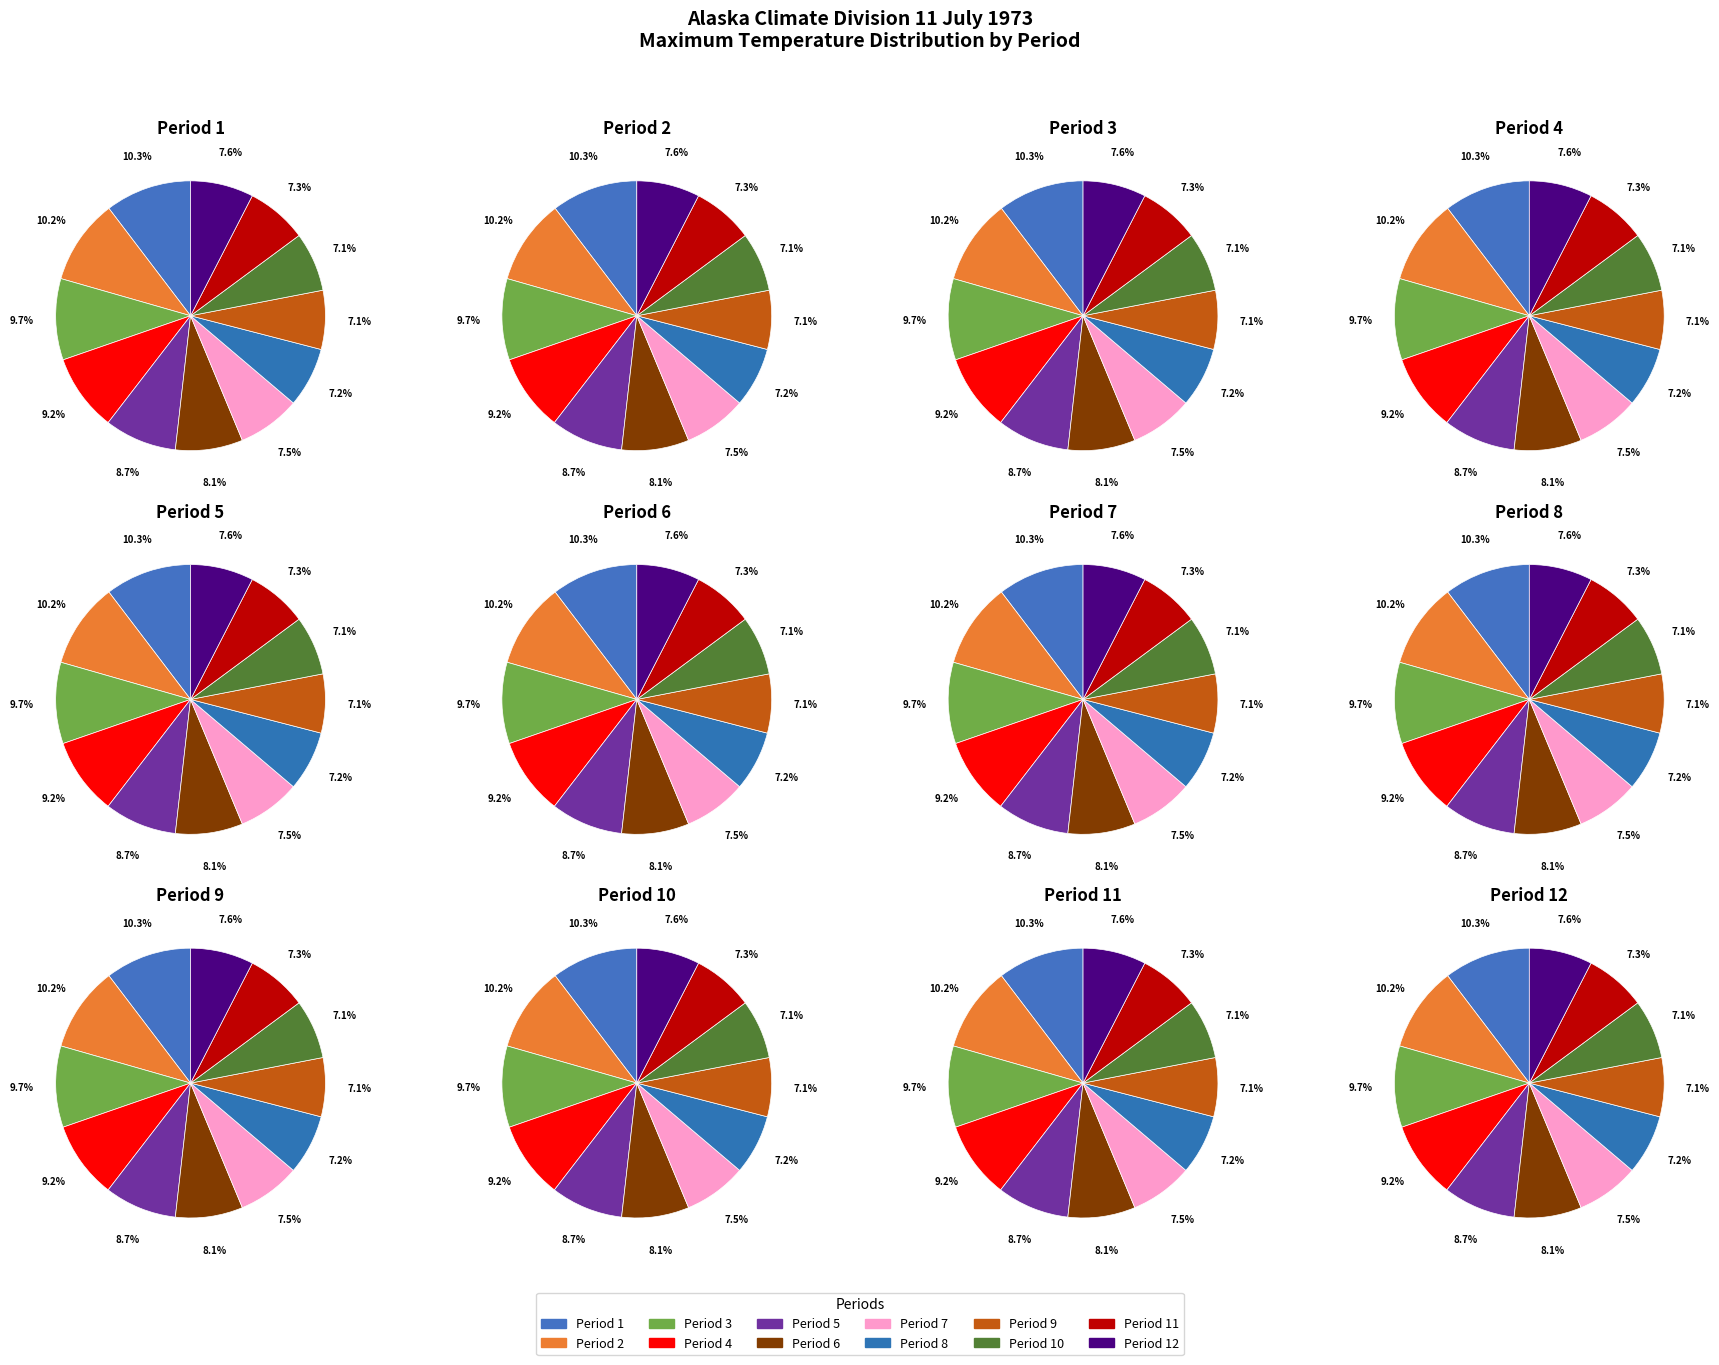

To the nearest percent, what is the combined percentage of Period 6 and Period 10?

15%